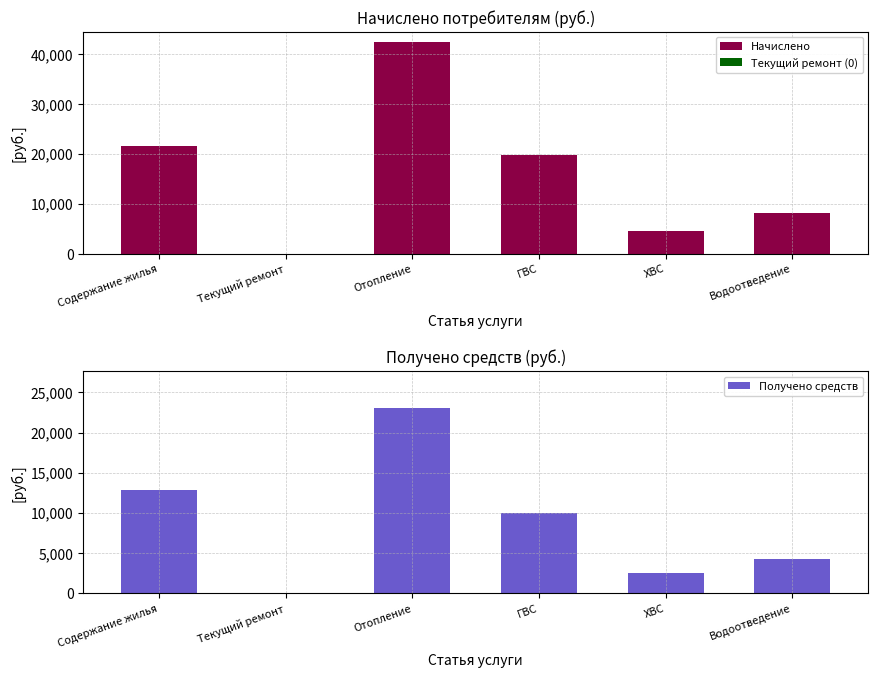

Reading left to right, extract all data points from this chart.

Начислено: 21544.1	0.0	42371.3	19866.5	4552.6	8156.3
Текущий ремонт (0): 0.0	0.0	0.0	0.0	0.0	0.0
Получено средств: 12875.7	0.0	23010.8	10009.0	2486.4	4258.7